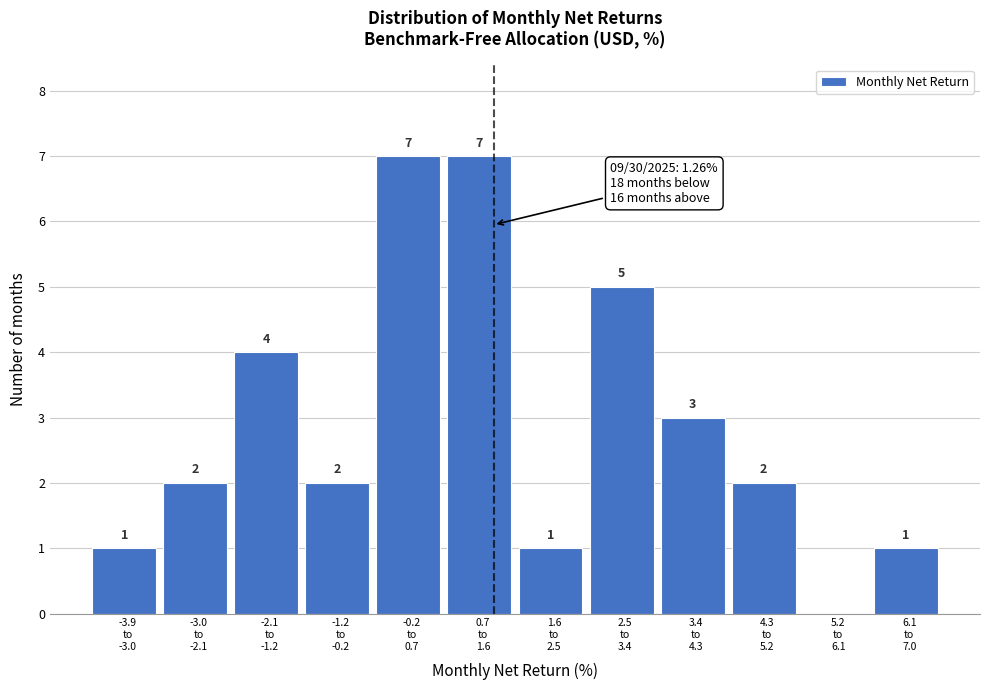

What is the sum of all values?

35